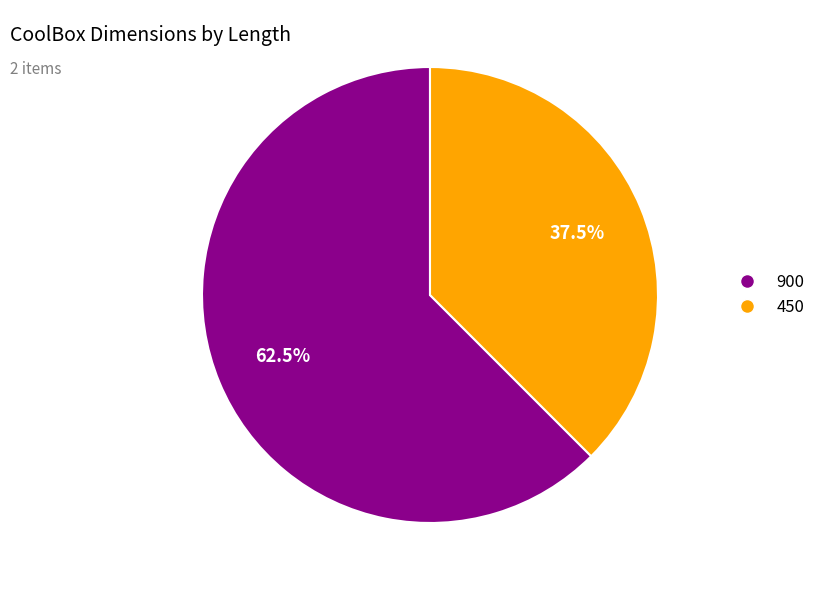

Between 900 and 450, which is larger?

900